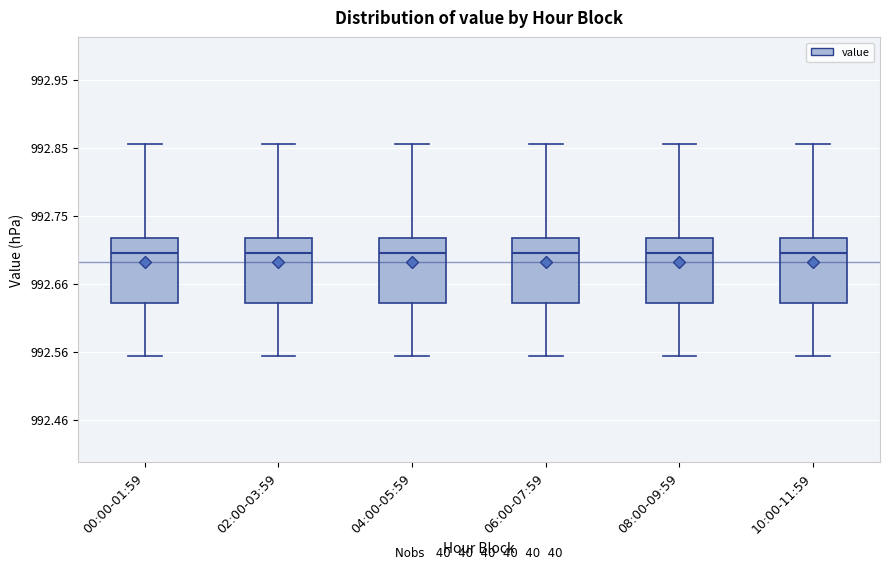

Reading left to right, read every box against the y-axis: the position of its median line, the range the box covers, and the ends of its whiskers. The values are not printed on the chart, so give them approximately, as read against the axis.

00:00-01:59: median 992.70, box 992.63 to 992.72, whiskers 992.55 to 992.86
02:00-03:59: median 992.70, box 992.63 to 992.72, whiskers 992.55 to 992.86
04:00-05:59: median 992.70, box 992.63 to 992.72, whiskers 992.55 to 992.86
06:00-07:59: median 992.70, box 992.63 to 992.72, whiskers 992.55 to 992.86
08:00-09:59: median 992.70, box 992.63 to 992.72, whiskers 992.55 to 992.86
10:00-11:59: median 992.70, box 992.63 to 992.72, whiskers 992.55 to 992.86